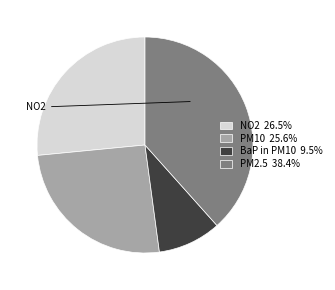

Which slice is the largest?

PM2.5